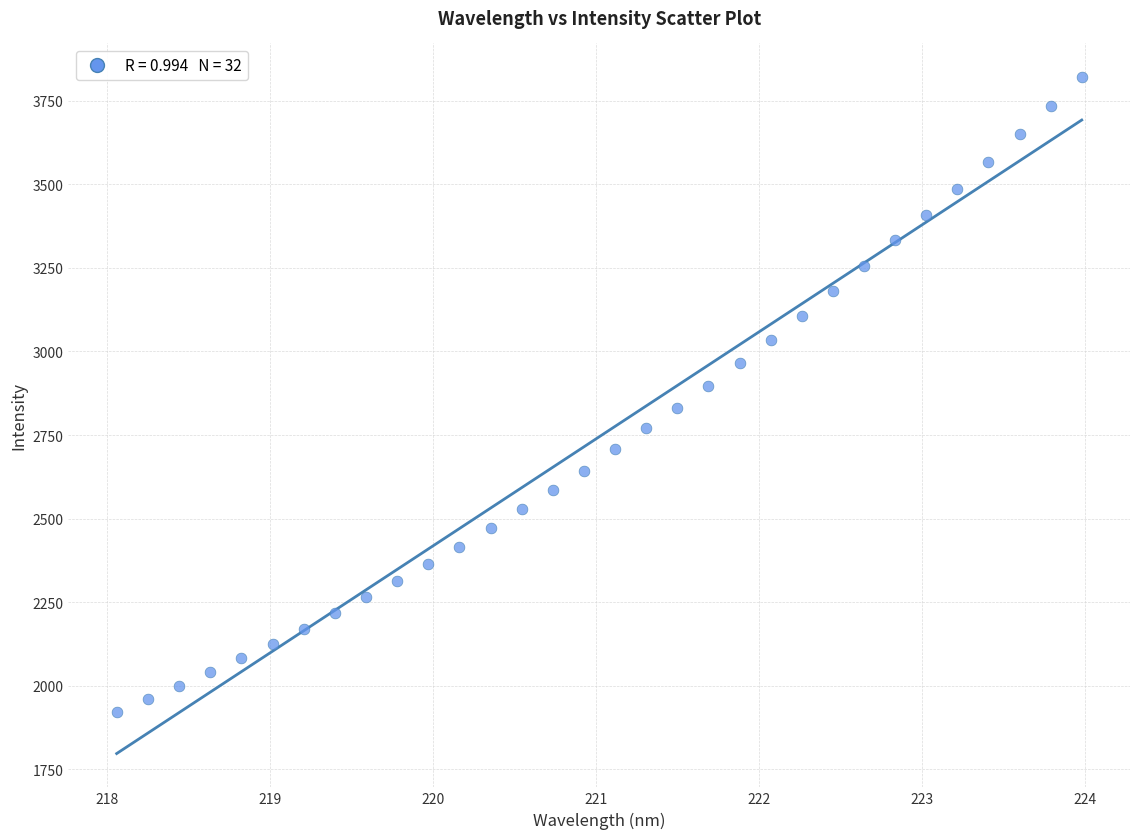

What is the range of Y values (max minus min)?

1898.6